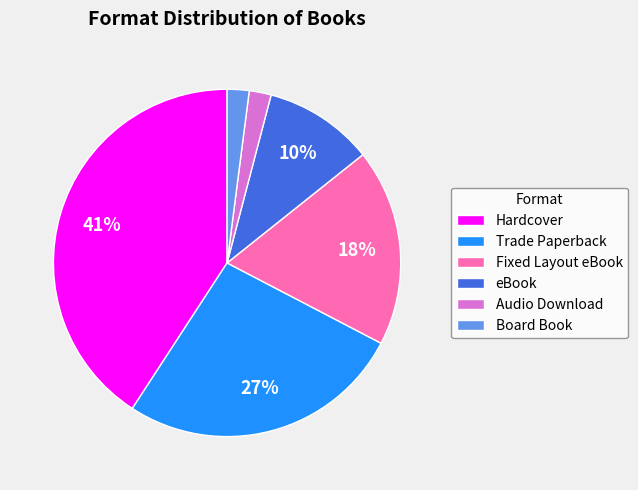

To the nearest percent, what is the average slice percentage?

17%